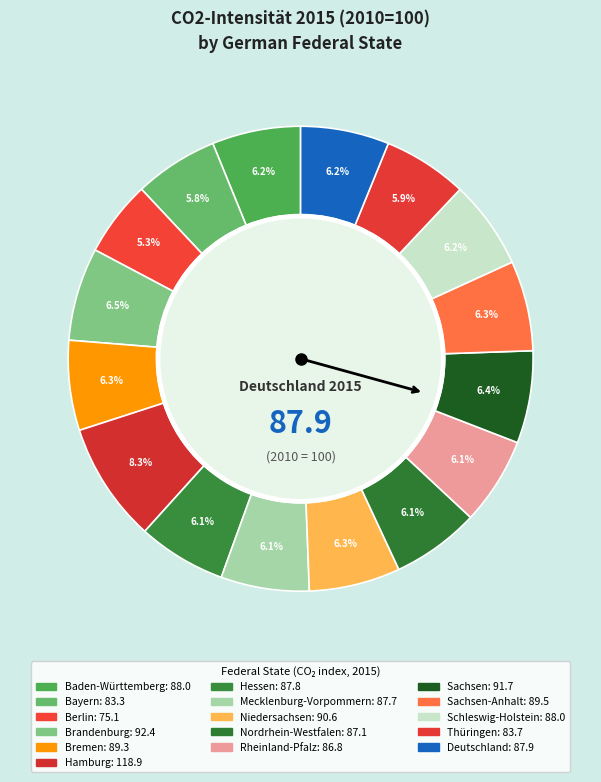

To the nearest percent, what is the difference between the largest and smallest slice percentages?

3%